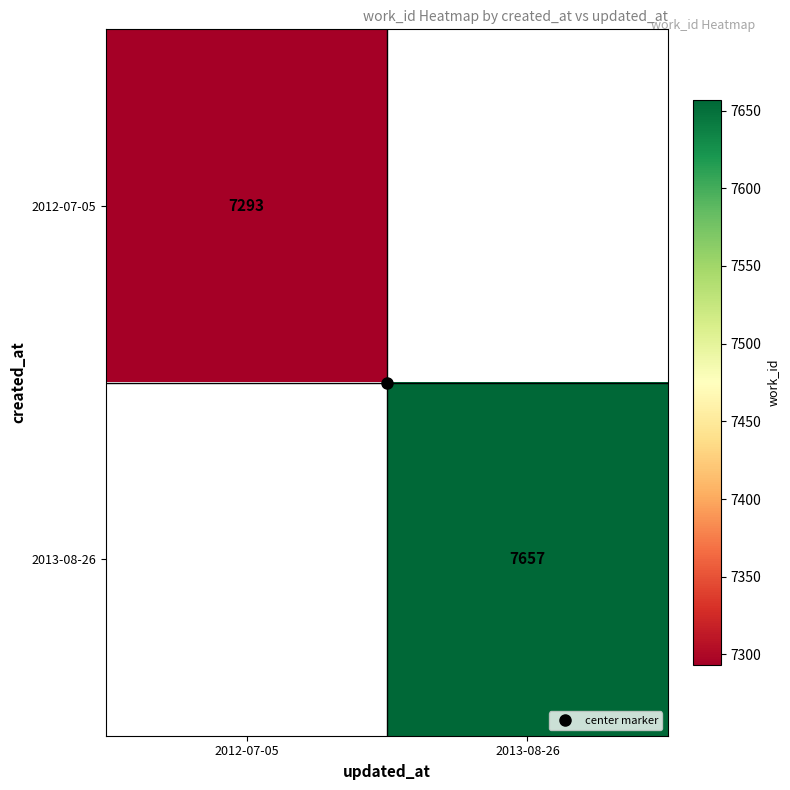

What is the lowest value of the 2012-07-05 series?

7293.0